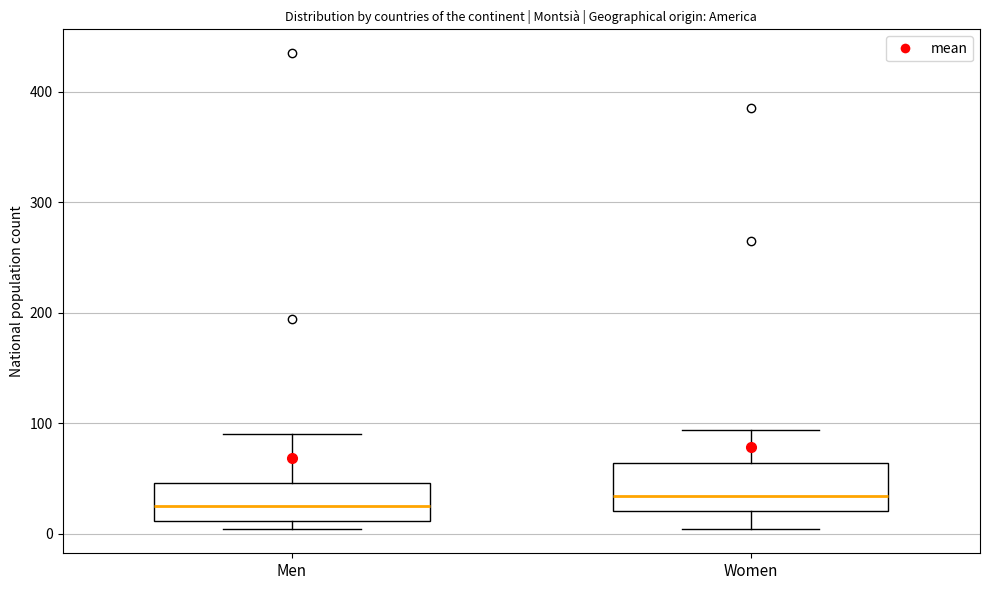

Reading left to right, read every box against the y-axis: the position of its median line, the range the box covers, and the ends of its whiskers. The values are not printed on the chart, so give them approximately, as read against the axis.

Men: median 30, box 10 to 50, whiskers 0 to 90
Women: median 30, box 20 to 60, whiskers 0 to 90